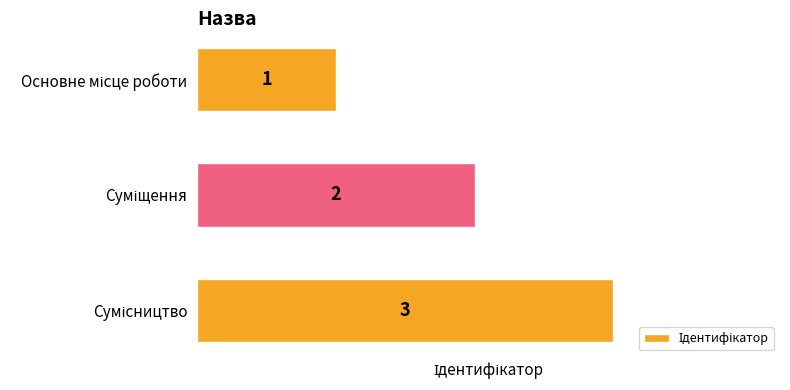

Count the values in the range 1 to 3.

3